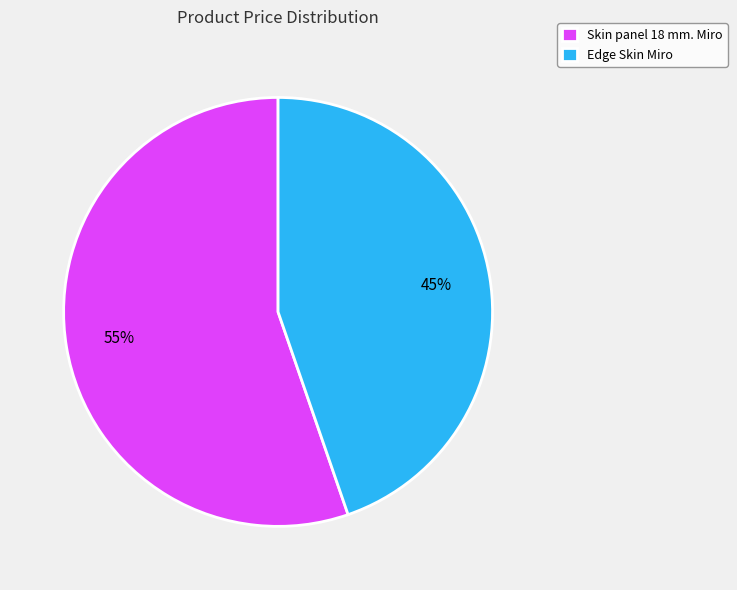

Which category has the smallest portion of the pie?

Edge Skin Miro